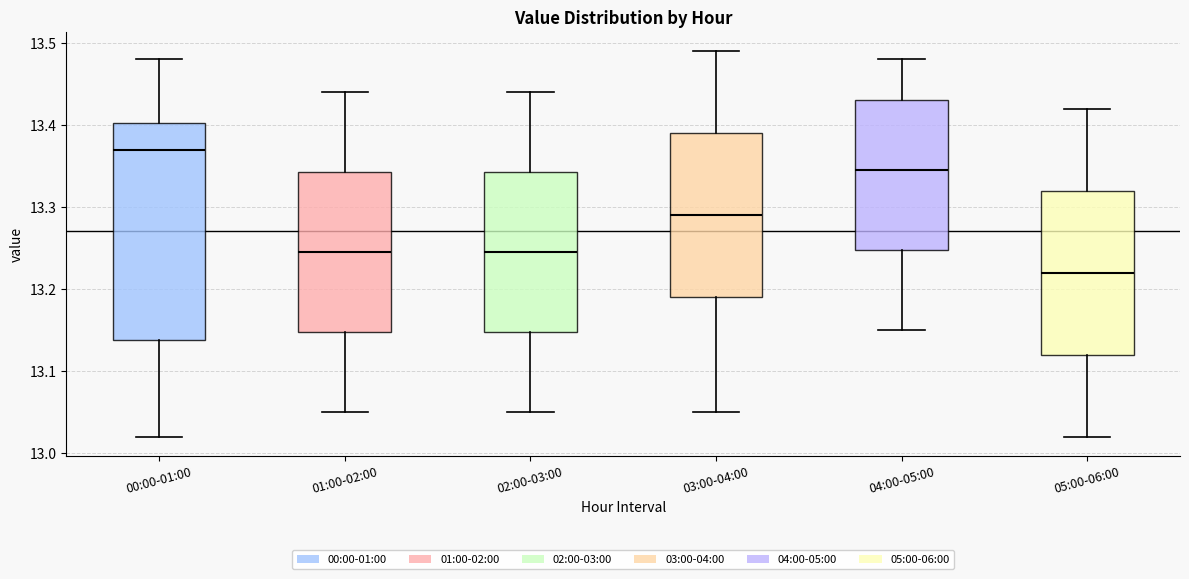

Reading left to right, transcribe this box plot: for each box, give where its median line is, the range the box spans, and where its two whiskers end, as read against the y-axis. The values are not printed on the chart, so give them approximately, as read against the axis.

00:00-01:00: median 13.37, box 13.14 to 13.40, whiskers 13.02 to 13.48
01:00-02:00: median 13.25, box 13.15 to 13.34, whiskers 13.05 to 13.44
02:00-03:00: median 13.25, box 13.15 to 13.34, whiskers 13.05 to 13.44
03:00-04:00: median 13.29, box 13.19 to 13.39, whiskers 13.05 to 13.49
04:00-05:00: median 13.35, box 13.25 to 13.43, whiskers 13.15 to 13.48
05:00-06:00: median 13.22, box 13.12 to 13.32, whiskers 13.02 to 13.42